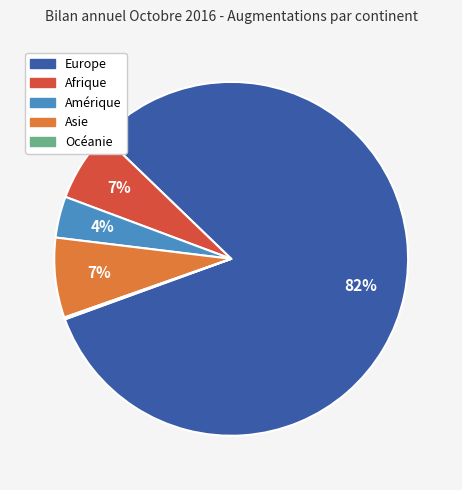

True or false: Amérique accounts for 15% of the total.

False